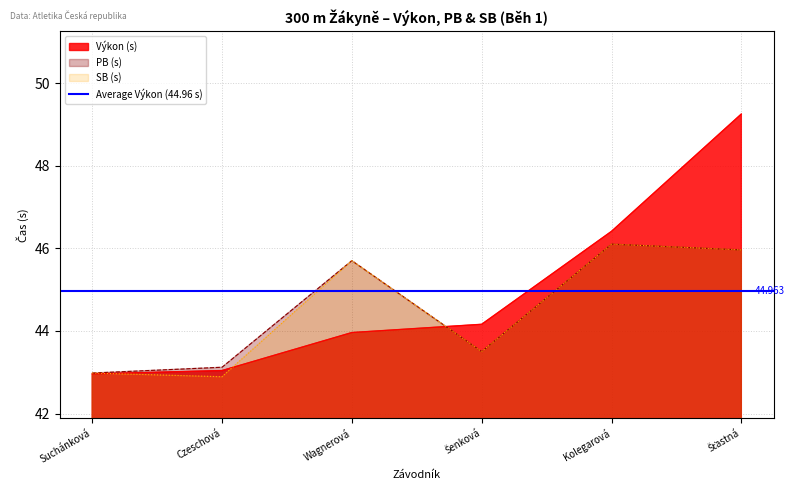

Which label corresponds to the smallest value in the chart?

Czeschová